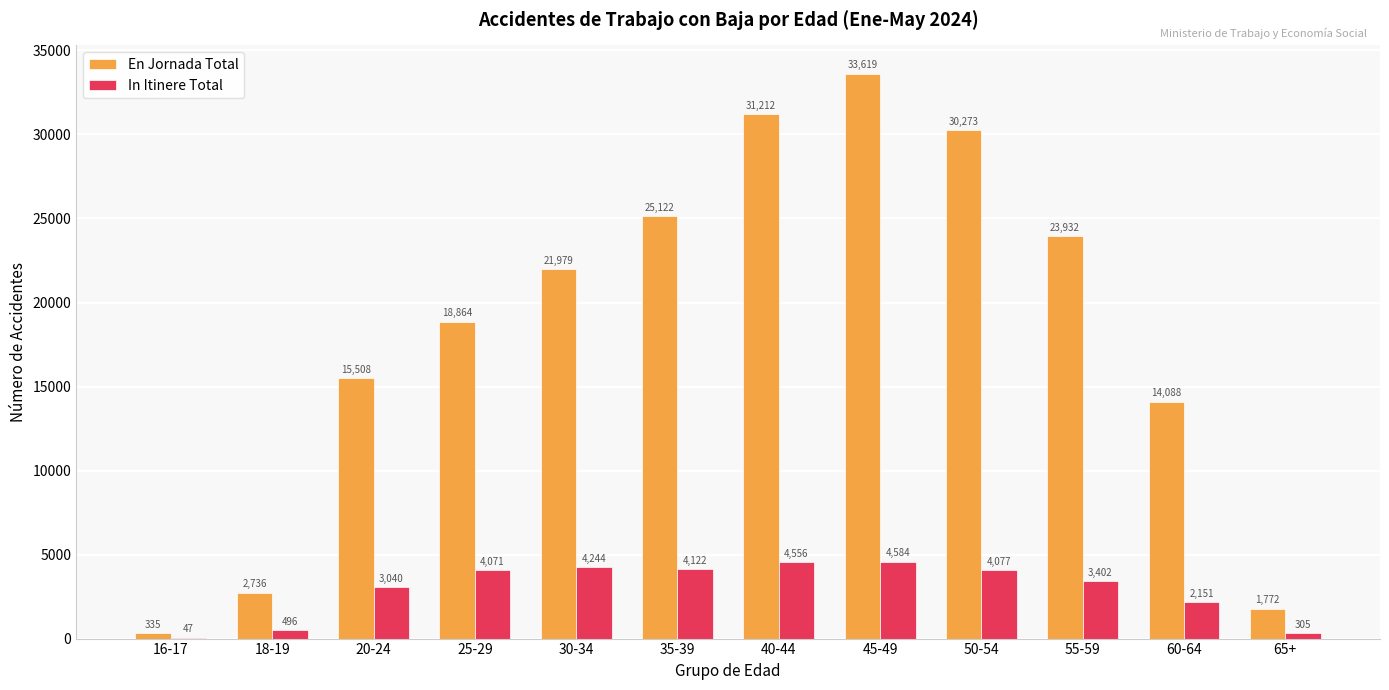

Between 25-29 and 30-34, which series saw the biggest shift?

En Jornada Total